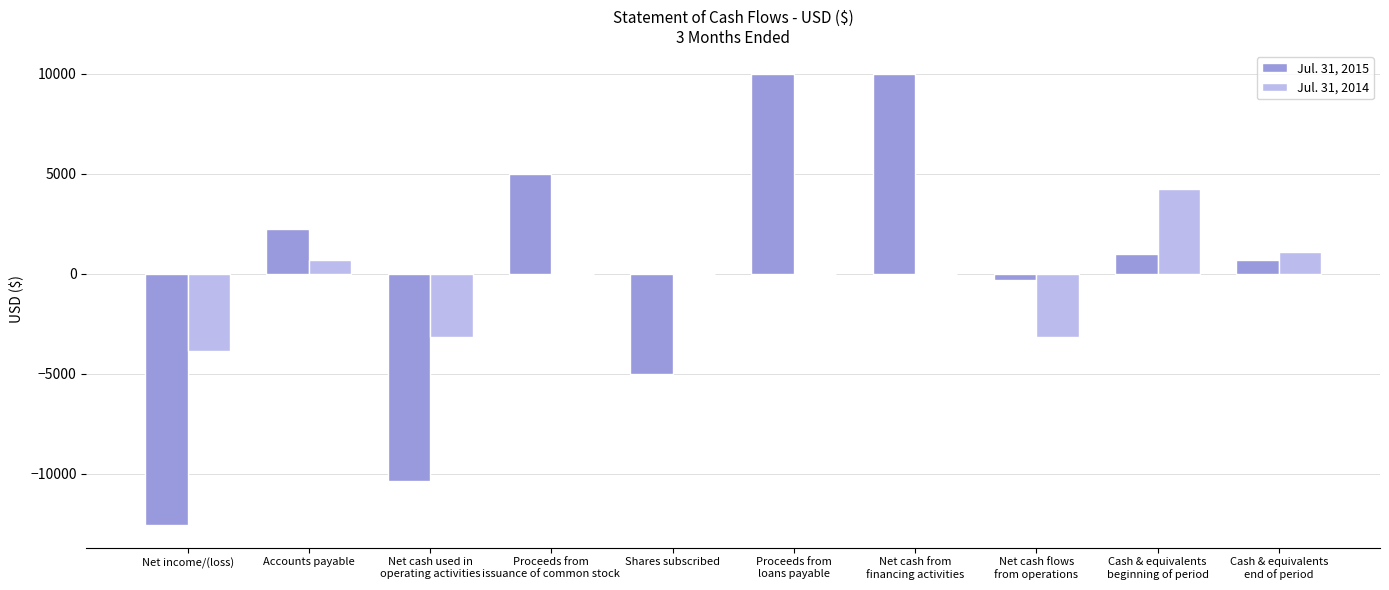

What is the greatest value displayed?

10000